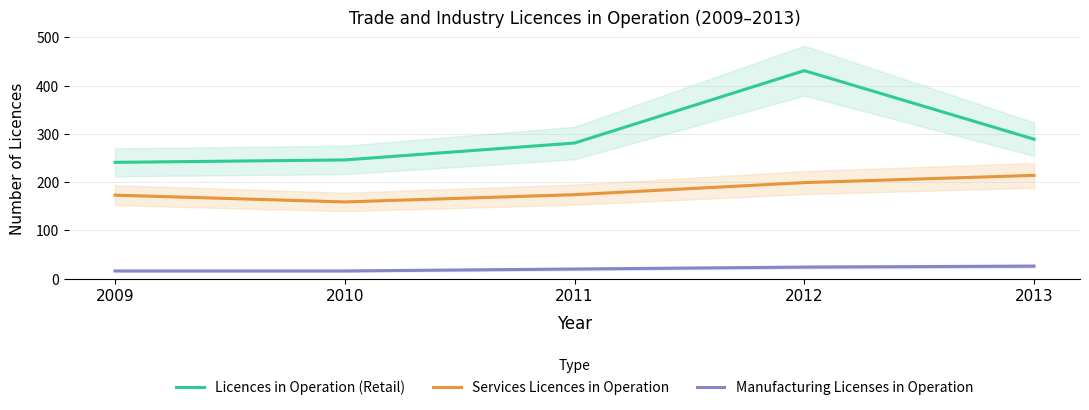

Rank the categories by Licences in Operation (Retail) value from highest to lowest.

2012, 2013, 2011, 2010, 2009